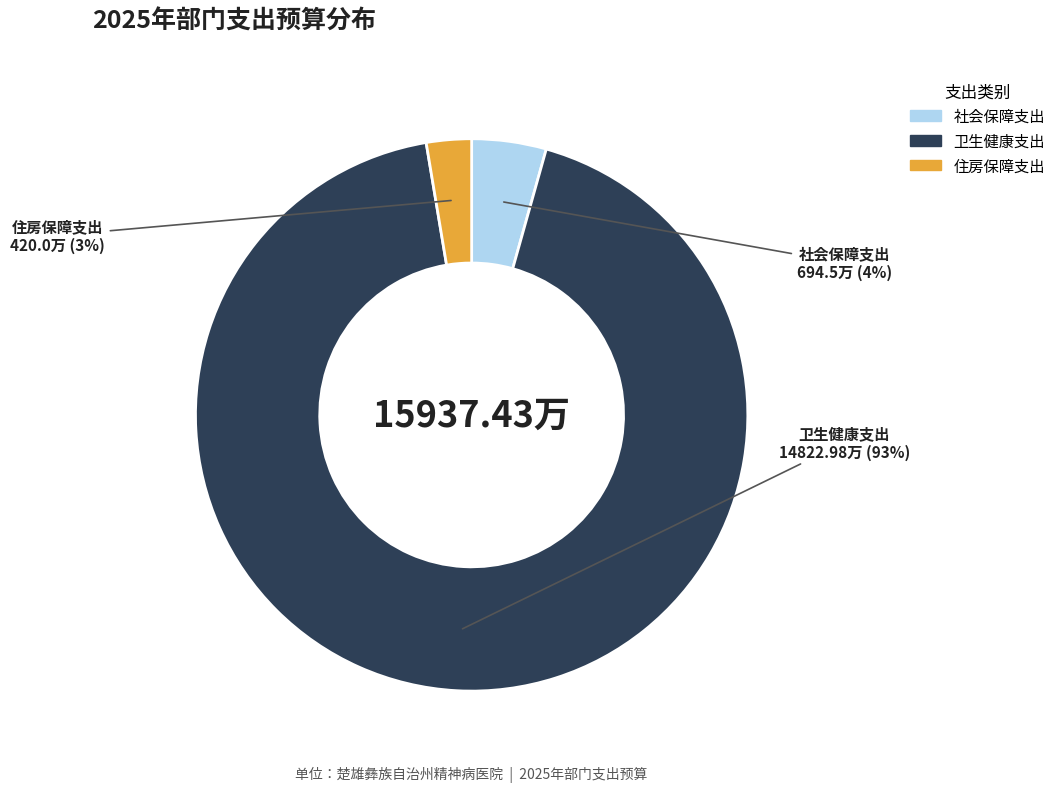

To the nearest percent, what is the difference between the largest and smallest slice percentages?

90%